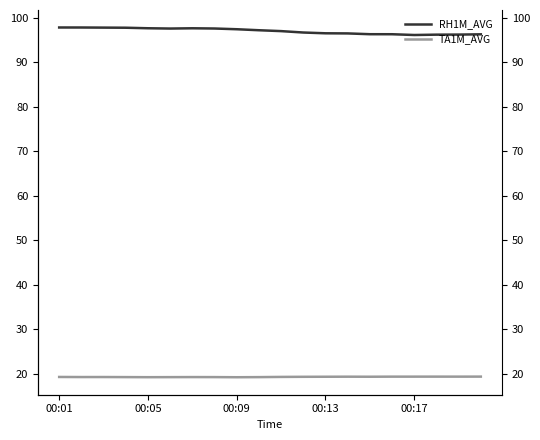

Does the chart have visible grid lines?

No